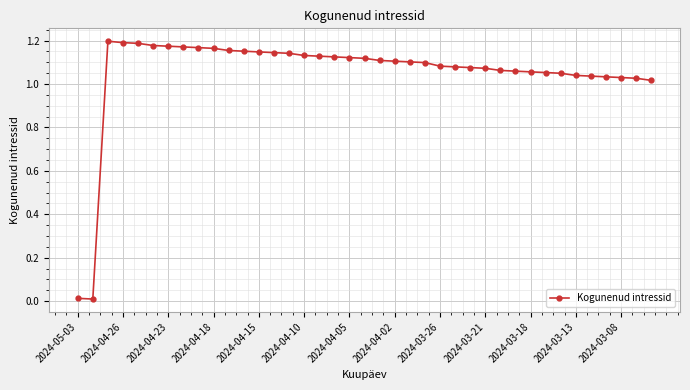

True or false: the data has more than 0 interior local peaks.

True